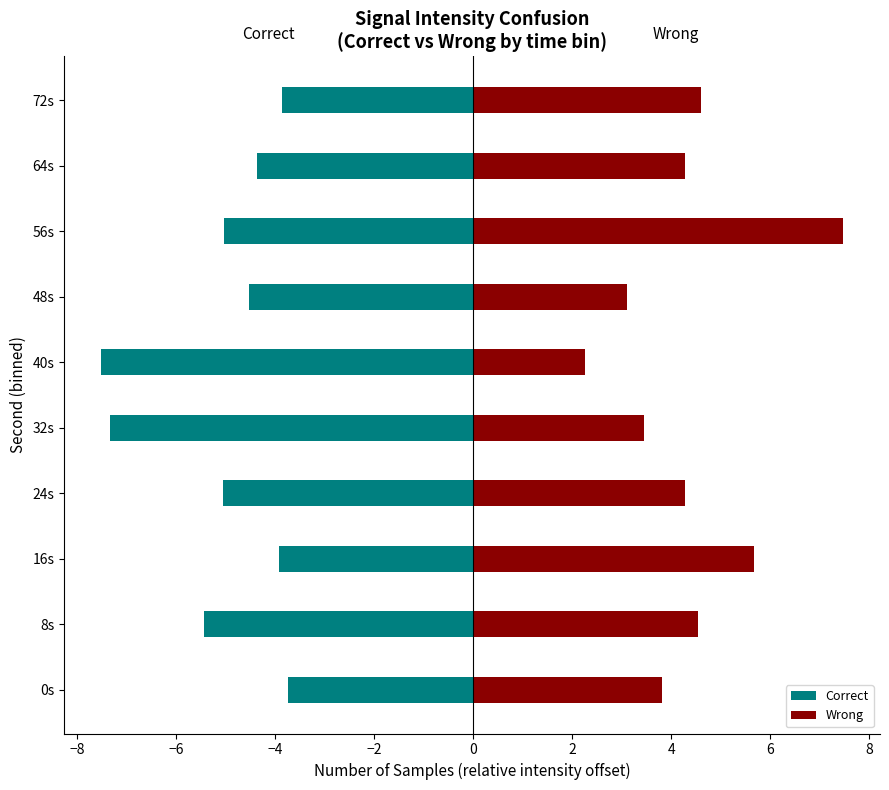

What are all the series names shown in the legend?

Correct, Wrong